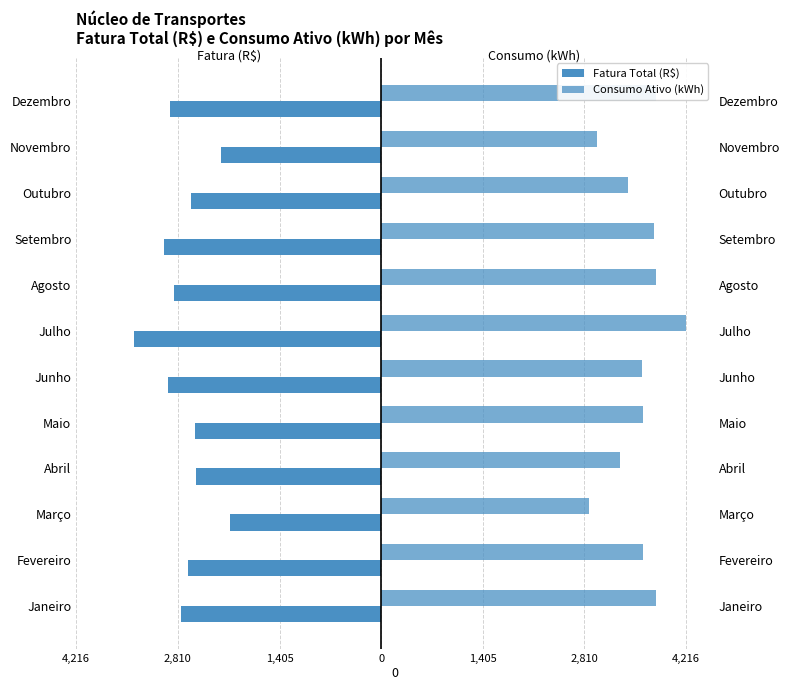

Reading left to right, extract all data points from this chart.

Fatura Total (R$): -2772.0	-2667.8	-2087.3	-2554.3	-2580.7	-2950.8	-3424.0	-2869.5	-2999.5	-2634.9	-2215.5	-2924.3
Consumo Ativo (kWh): 3799.0	3613.0	2877.0	3295.0	3616.0	3607.0	4216.0	3806.0	3778.0	3416.0	2987.0	3802.0